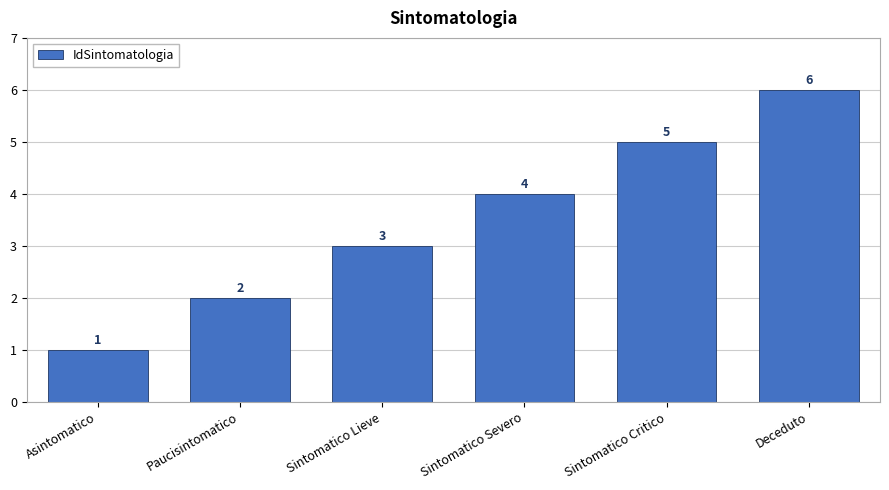

Are the bars grouped side by side (vs. stacked)?

No